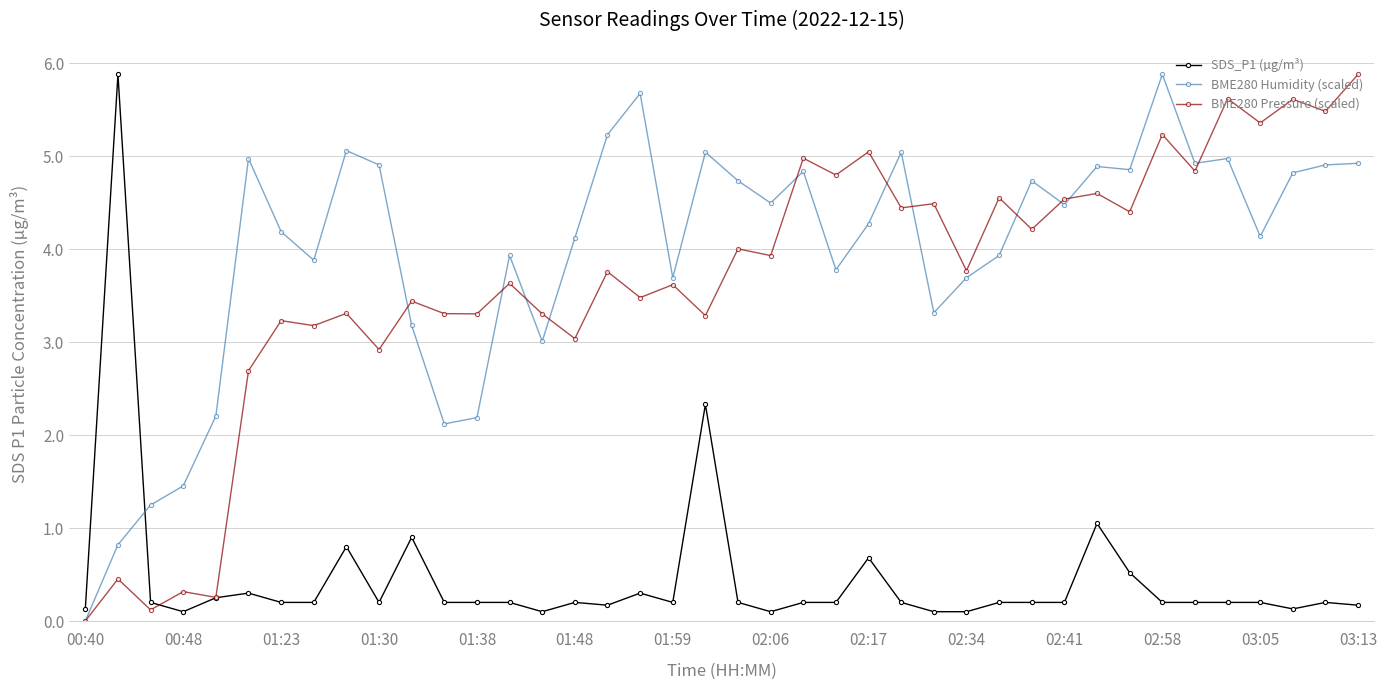

True or false: BME280 Humidity (scaled) and SDS_P1 (µg/m³) intersect in this chart.

True